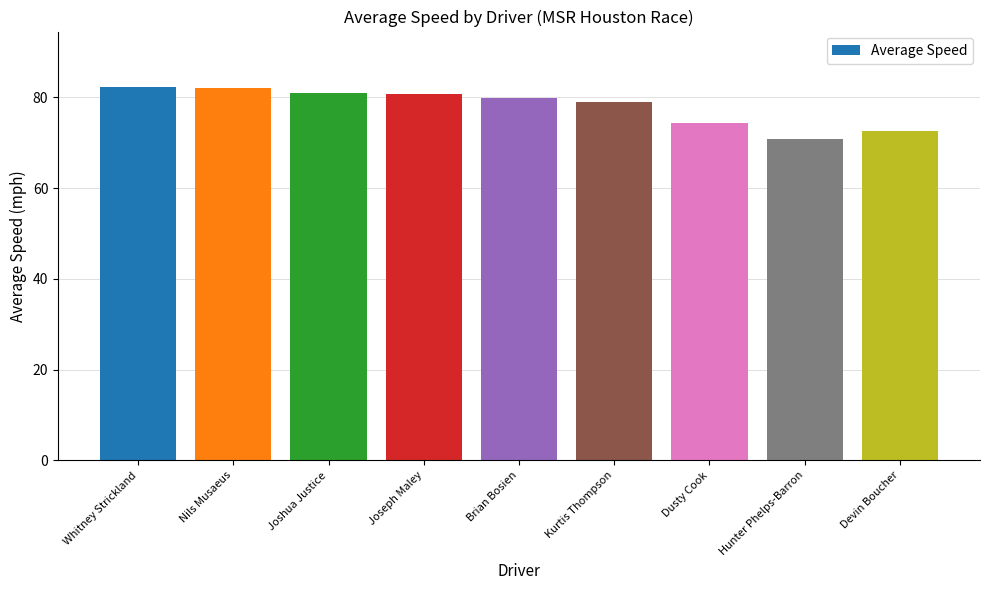

What is the difference between the maximum and minimum values?

11.3